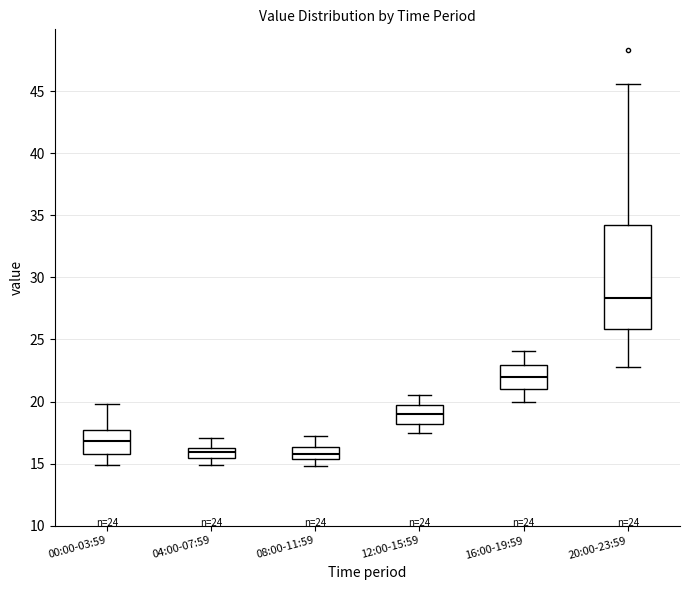

Which box is the tallest, from its lower edge to its upper edge?

20:00-23:59